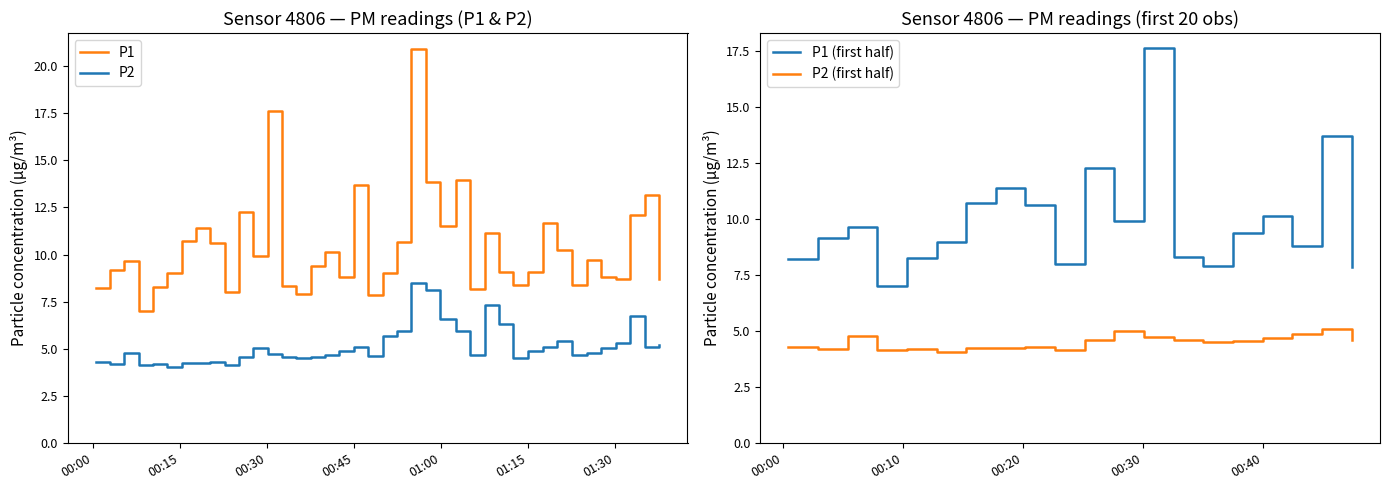

Does the chart display data point markers on the line(s)?

No